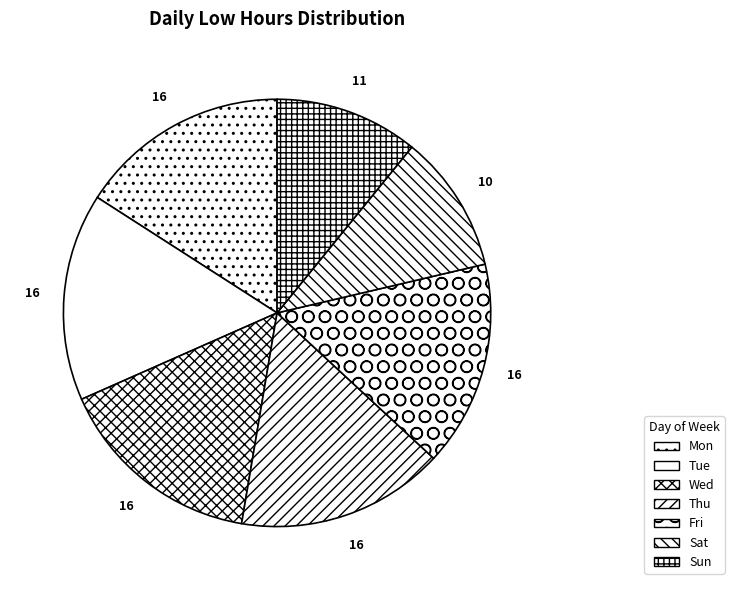

Is Mon the majority of the pie?

No